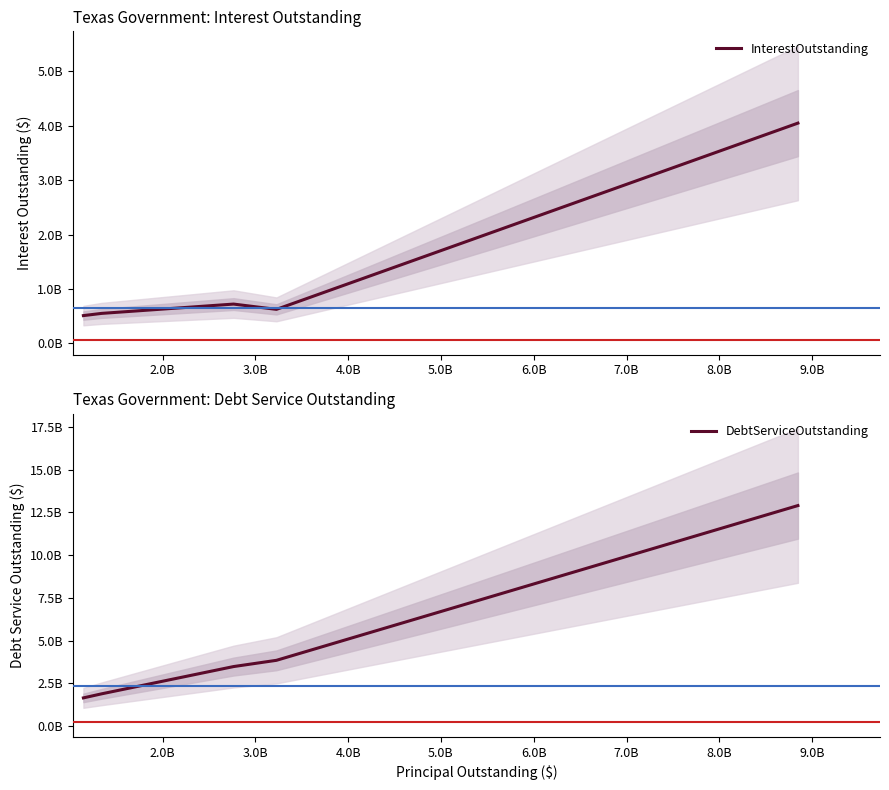

What is the sum of all InterestOutstanding values?

6461932381.1